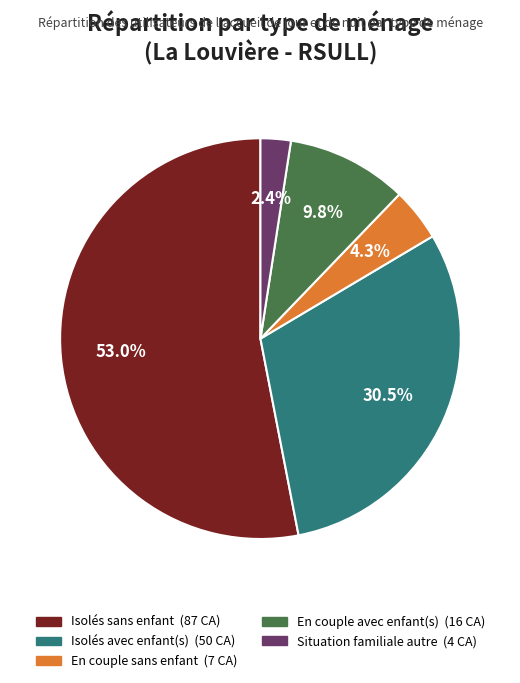

Is there any slice that represents more than half of the pie?

Yes